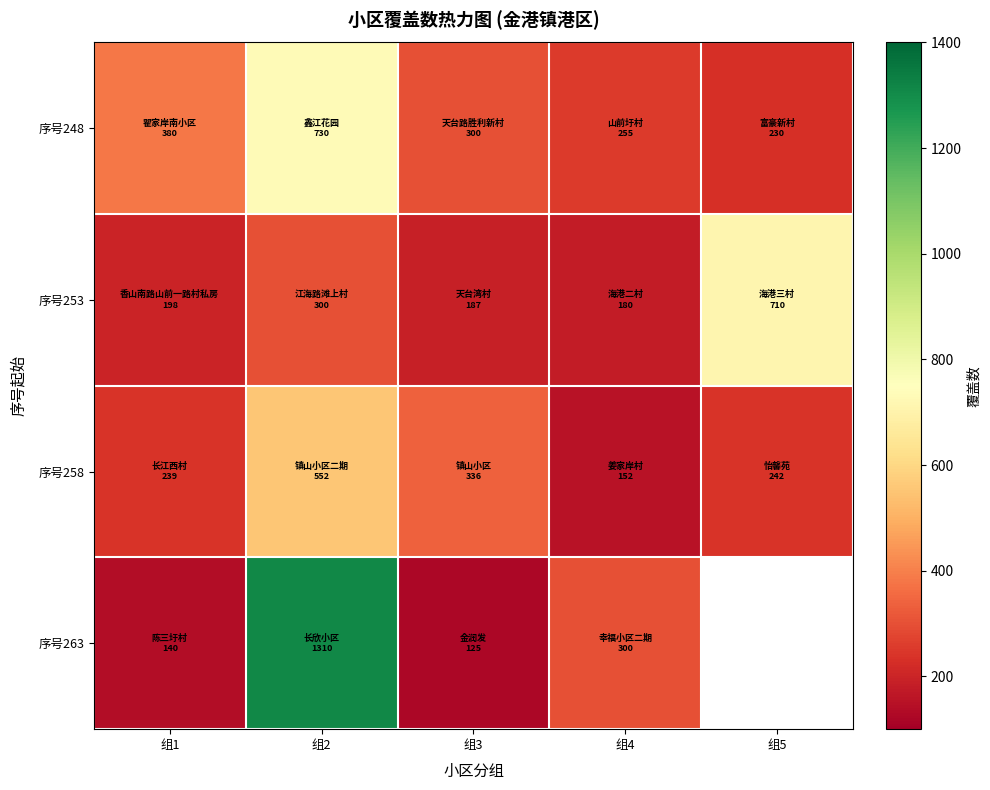

How many values in the 序号253 series exceed 198?

2